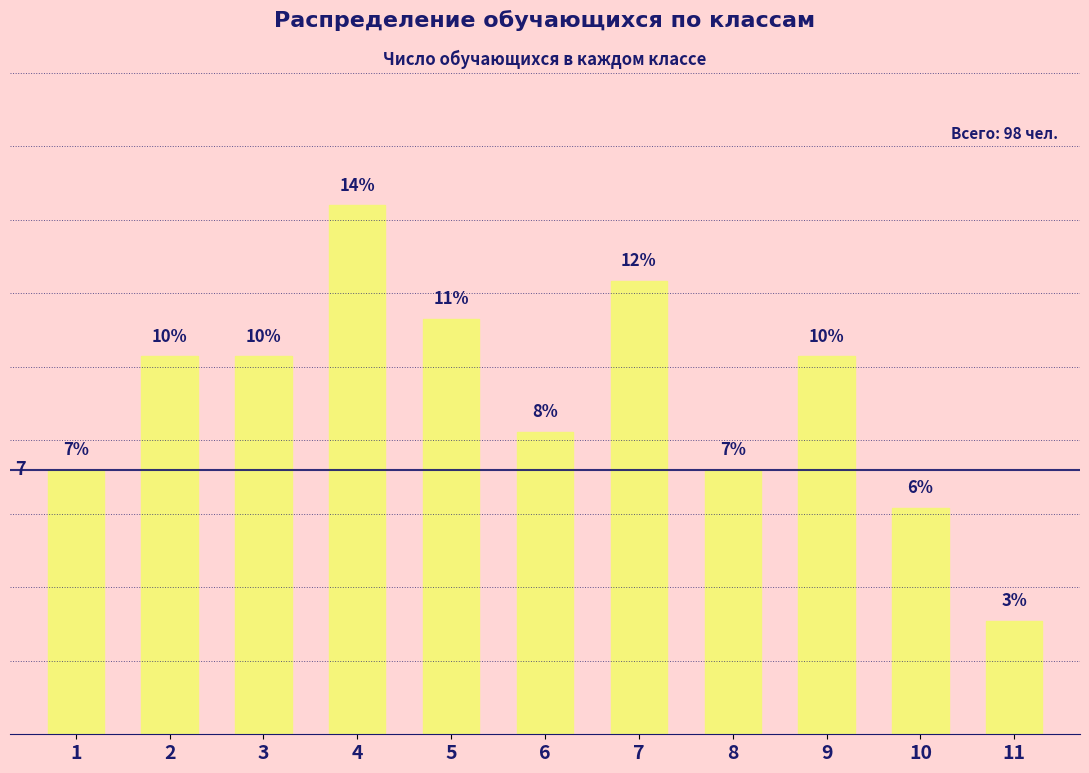

Does the chart contain any negative values?

No